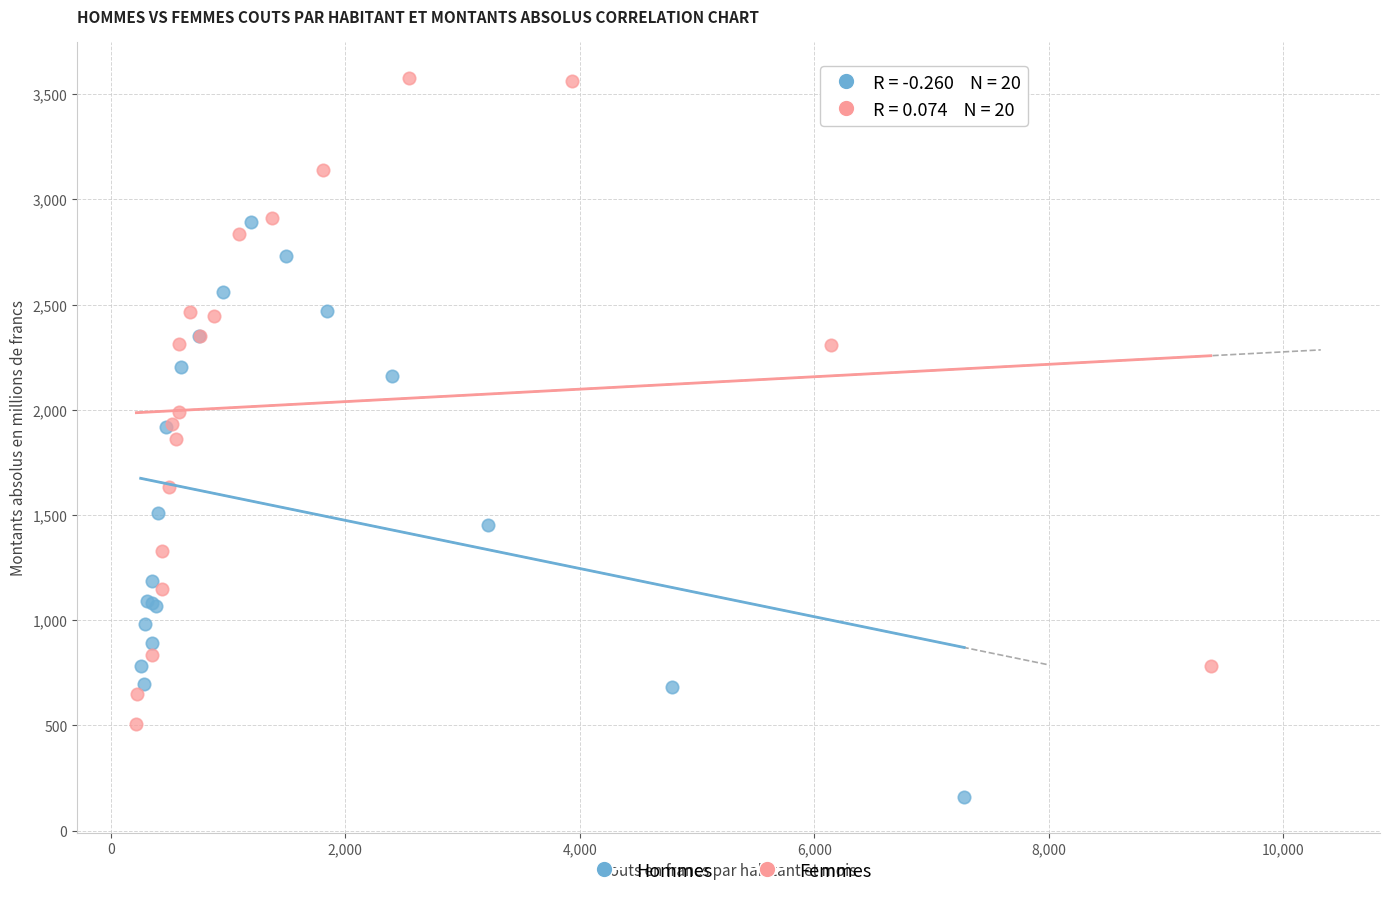

Which series has the largest Y range (max minus min)?

Femmes